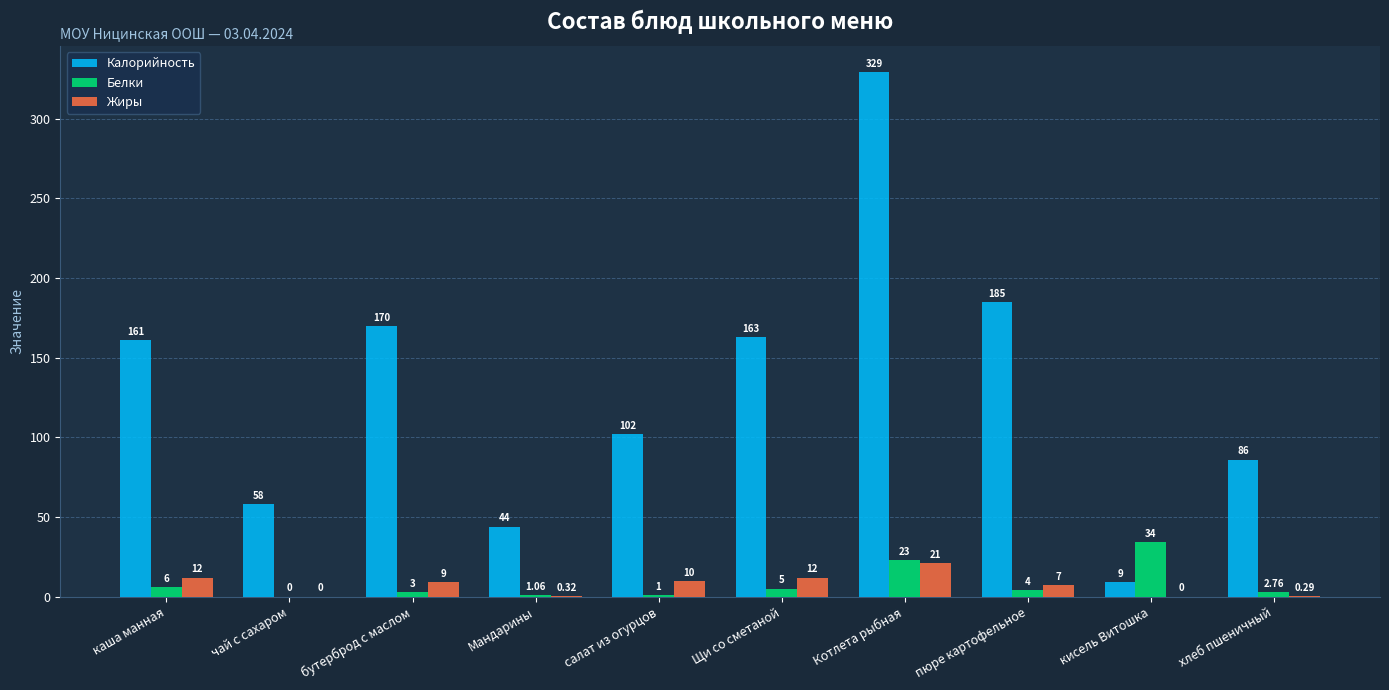

What is the difference between the Калорийность values at Мандарины and кисель Витошка?

35.0